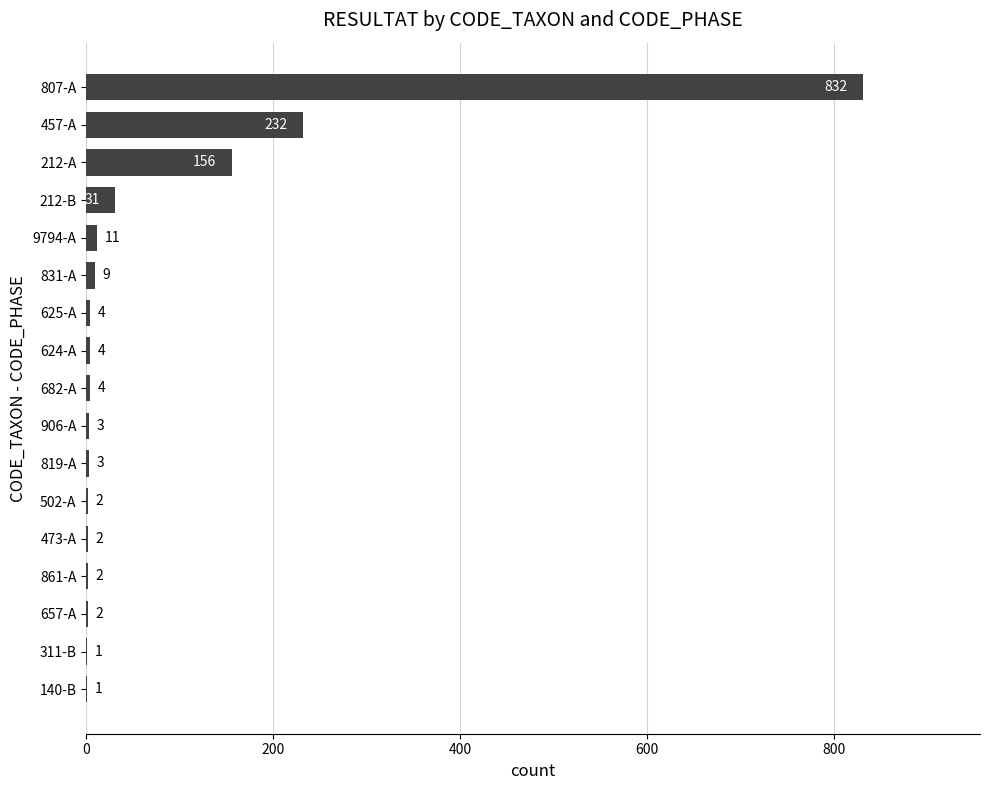

What is the sum of the values at 212-A and 311-B?

157